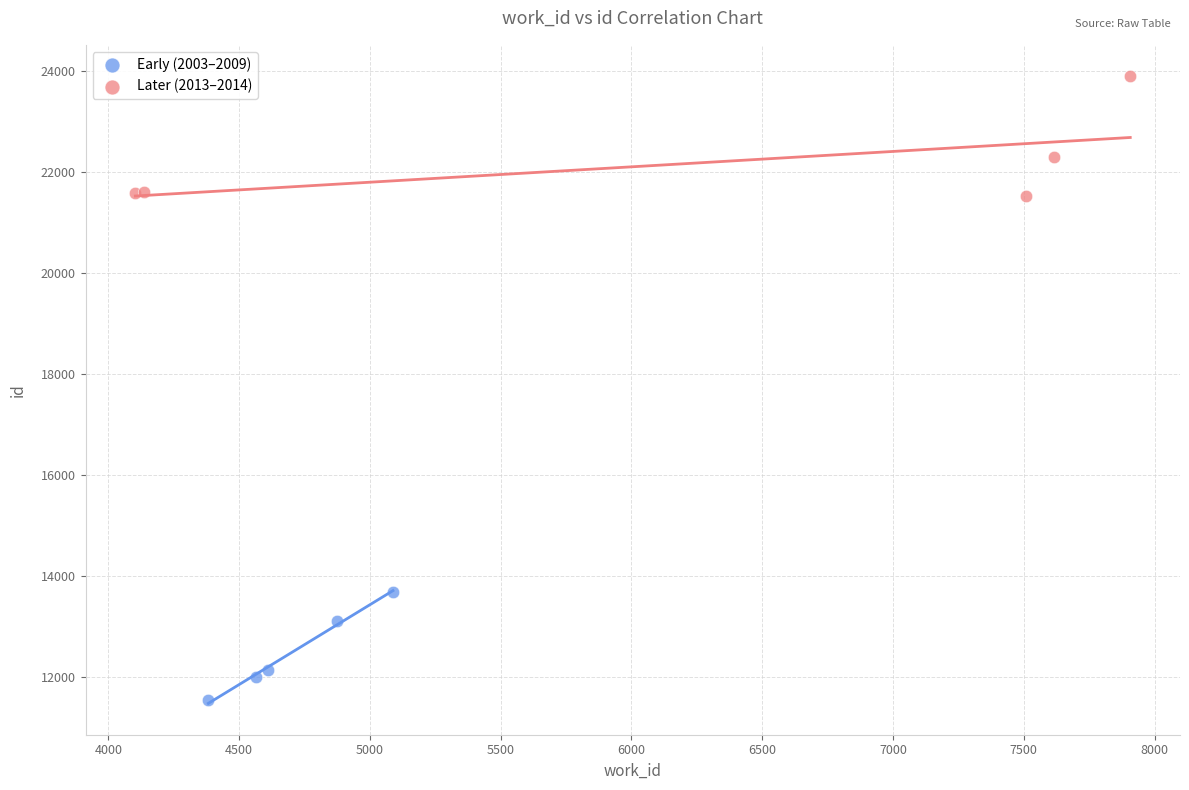

Which series contains the lowest Y value?

Early (2003–2009)